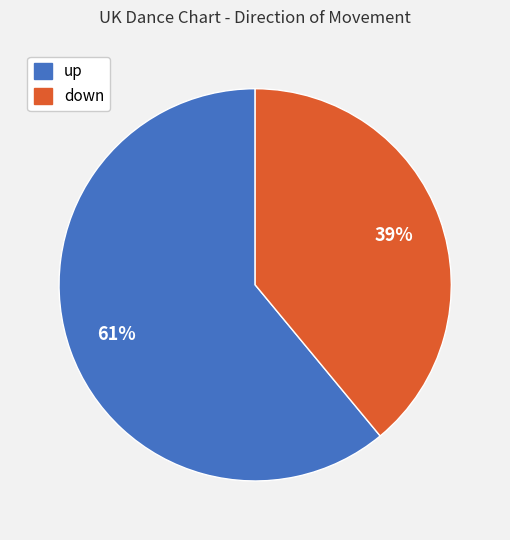

How many segments does this pie chart have?

2